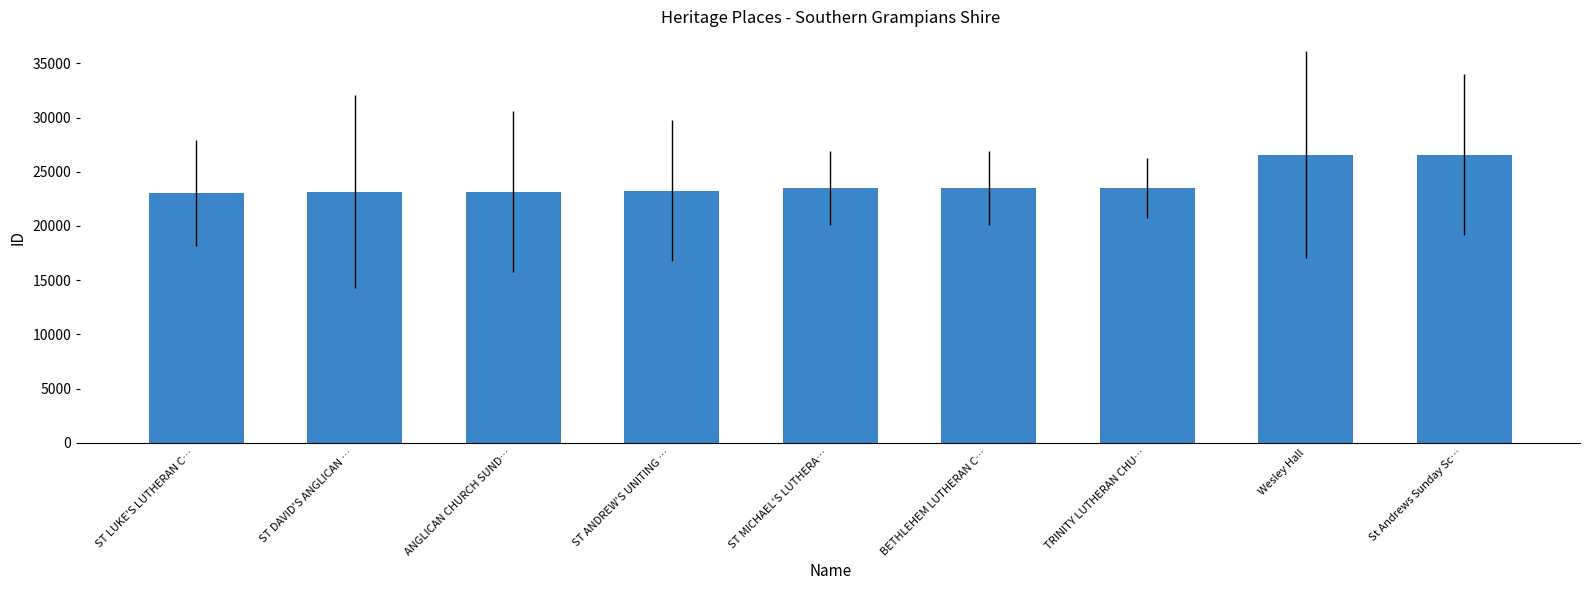

The chart shows a value of 23498 at ST MICHAEL'S LUTHERA…. True or false?

True